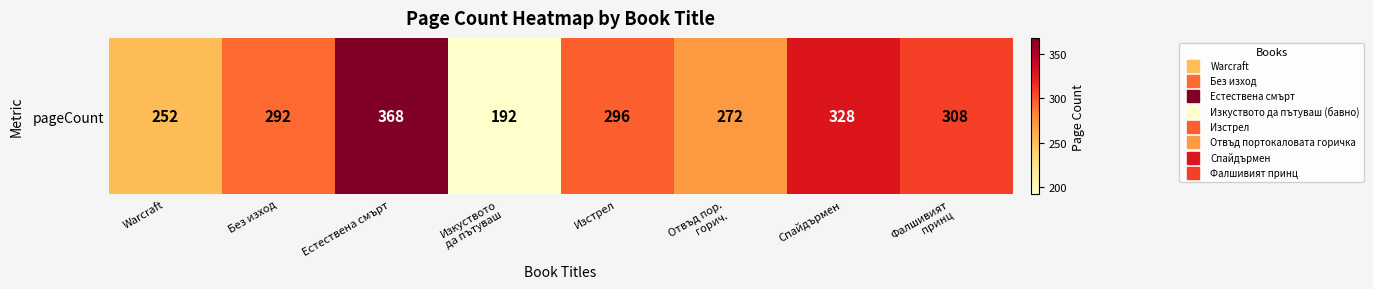

True or false: the data shows 296 at Изстрел.

True